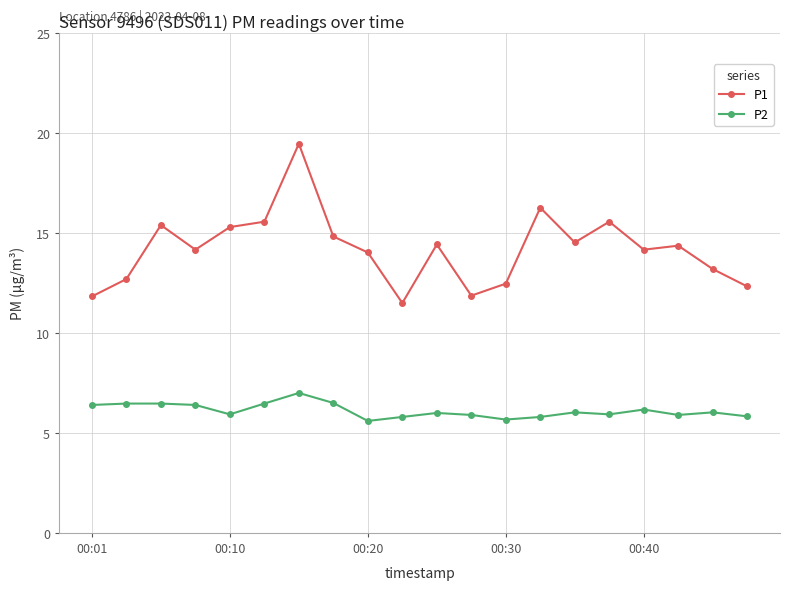

What is the difference between the second highest and second lowest values in the P1 series?

4.4